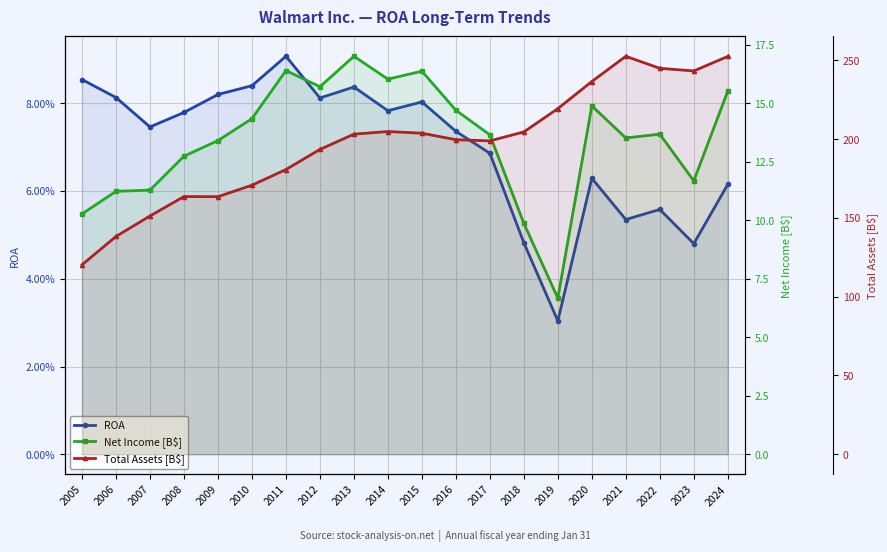

What is the total value across all series at 2014?

220.9